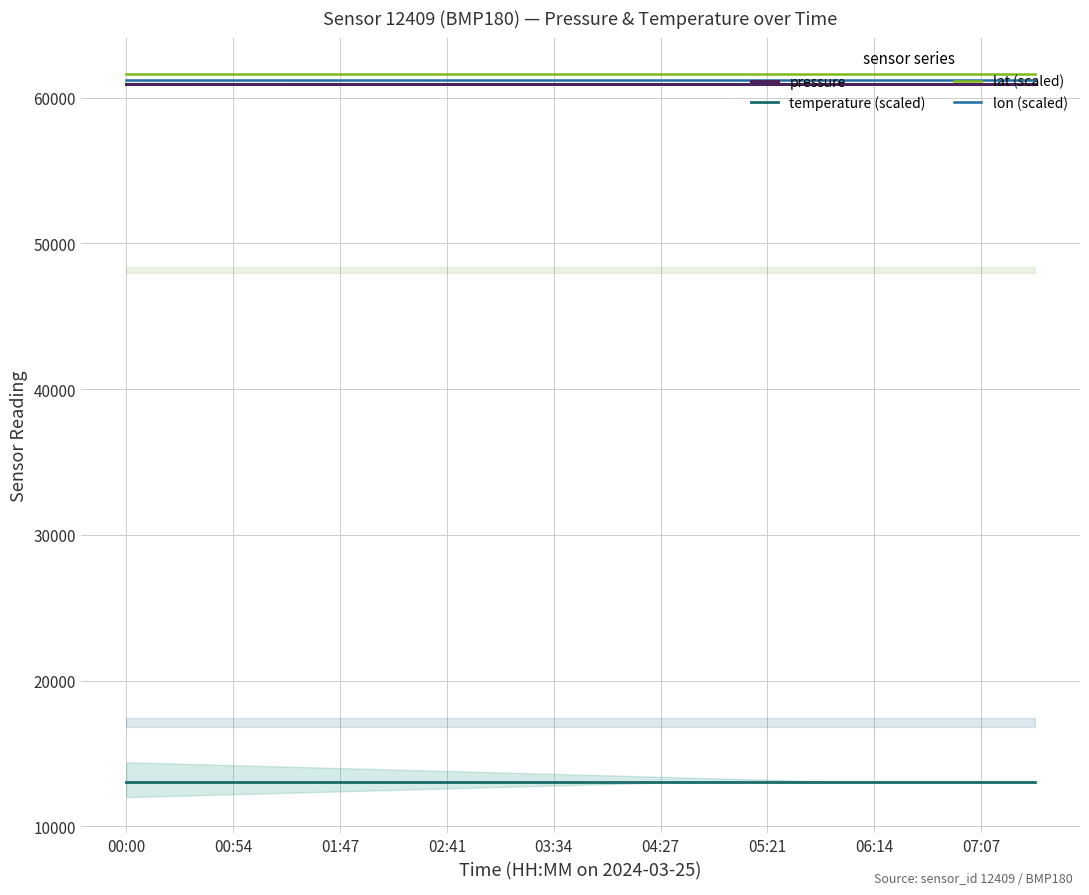

Which series has the largest total across all categories?

lat (scaled)